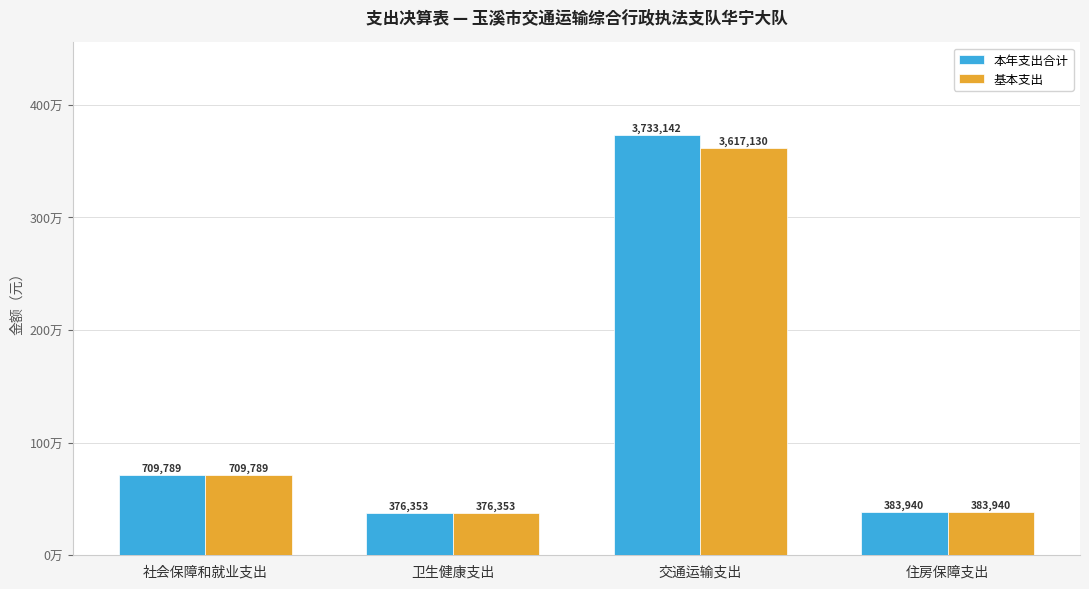

What is the minimum value shown in the chart?

376352.8